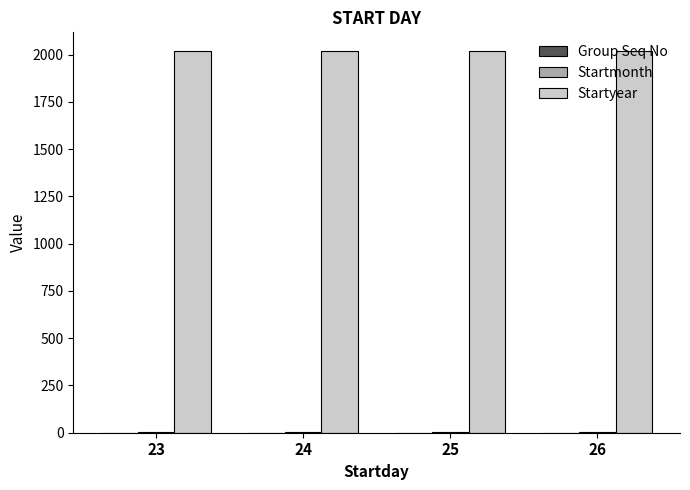

What is the spread (max minus min) of values at 26?

2016